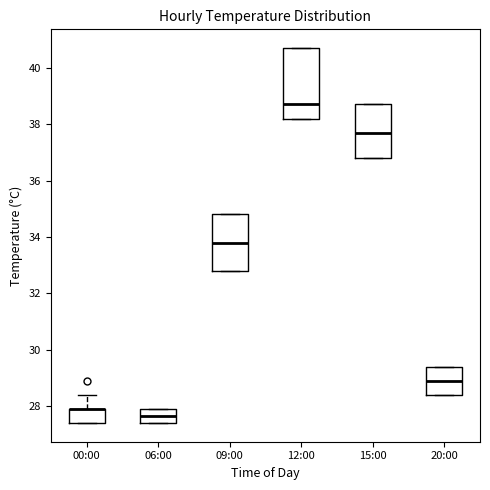

Reading left to right, transcribe this box plot: for each box, give where its median line is, the range the box spans, and where its two whiskers end, as read against the y-axis. The values are not printed on the chart, so give them approximately, as read against the axis.

00:00: median 28.0 (drawn on the box's upper edge), box 27.4 to 28.0, whiskers 27.4 to 28.4
06:00: median 27.6, box 27.4 to 28.0, whiskers 27.4 to 28.0
09:00: median 33.8, box 32.8 to 34.8, whiskers 32.8 to 34.8
12:00: median 38.8, box 38.2 to 40.8, whiskers 38.2 to 40.8
15:00: median 37.8, box 36.8 to 38.8, whiskers 36.8 to 38.8
20:00: median 29.0, box 28.4 to 29.4, whiskers 28.4 to 29.4